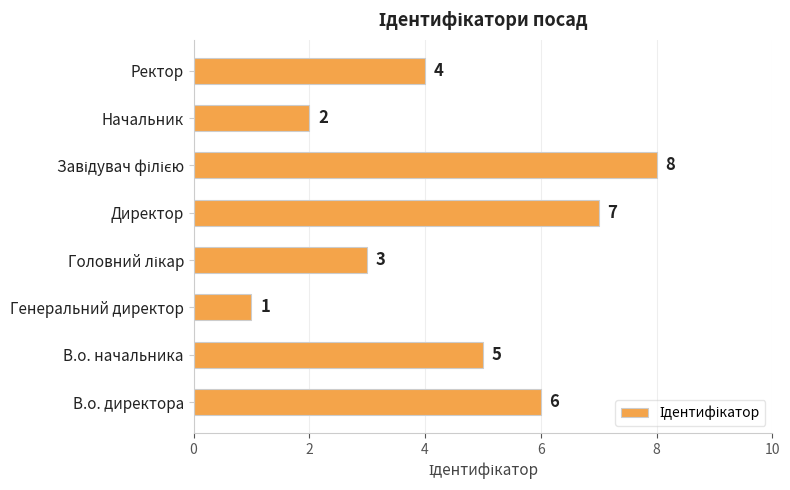

At which category does the chart reach its minimum across all series?

Генеральний директор